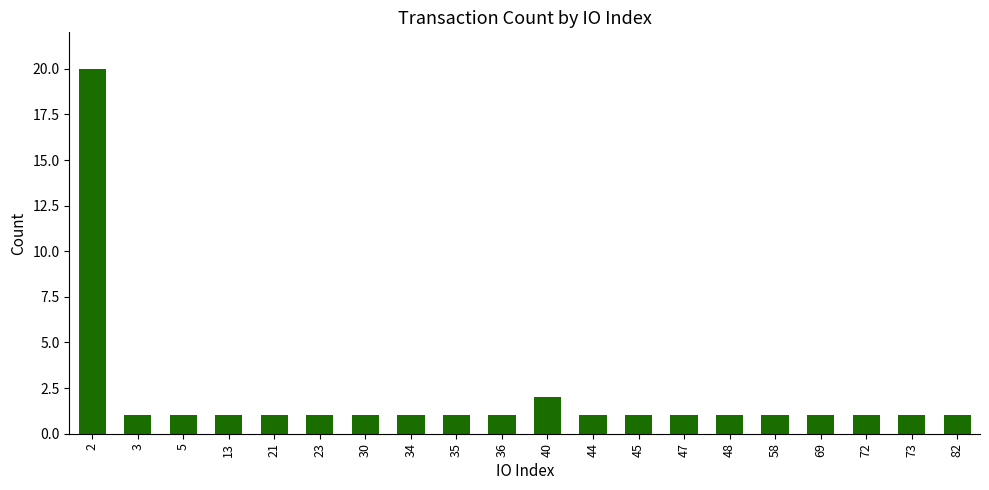

What is the difference between the maximum and second lowest values?

19